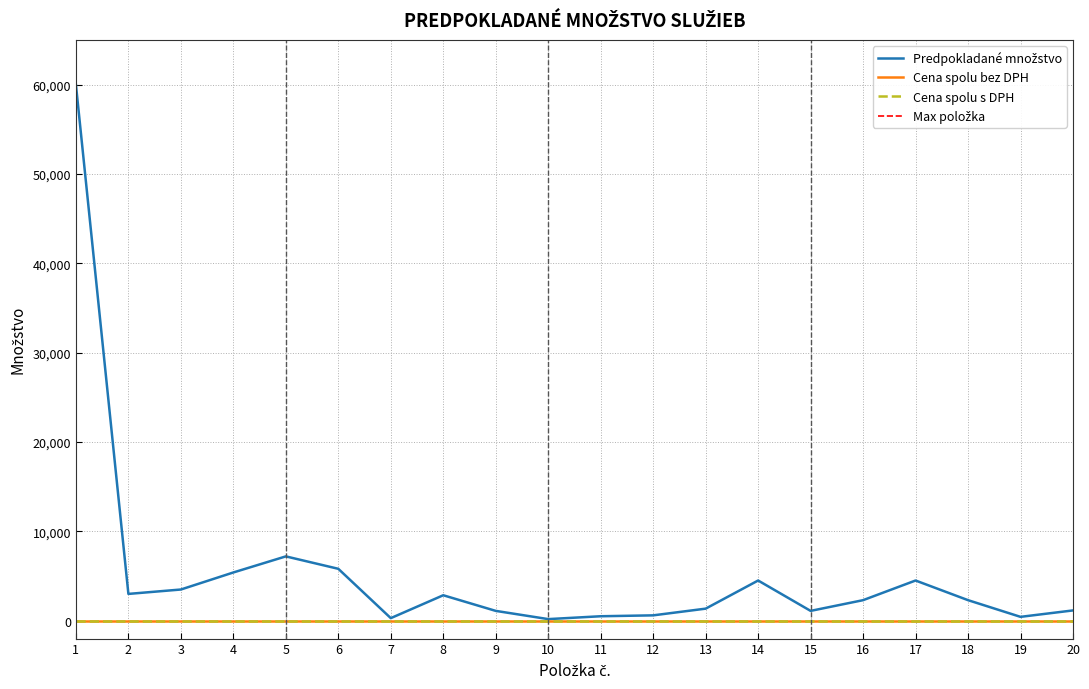

Which category has the highest value across all series?

1